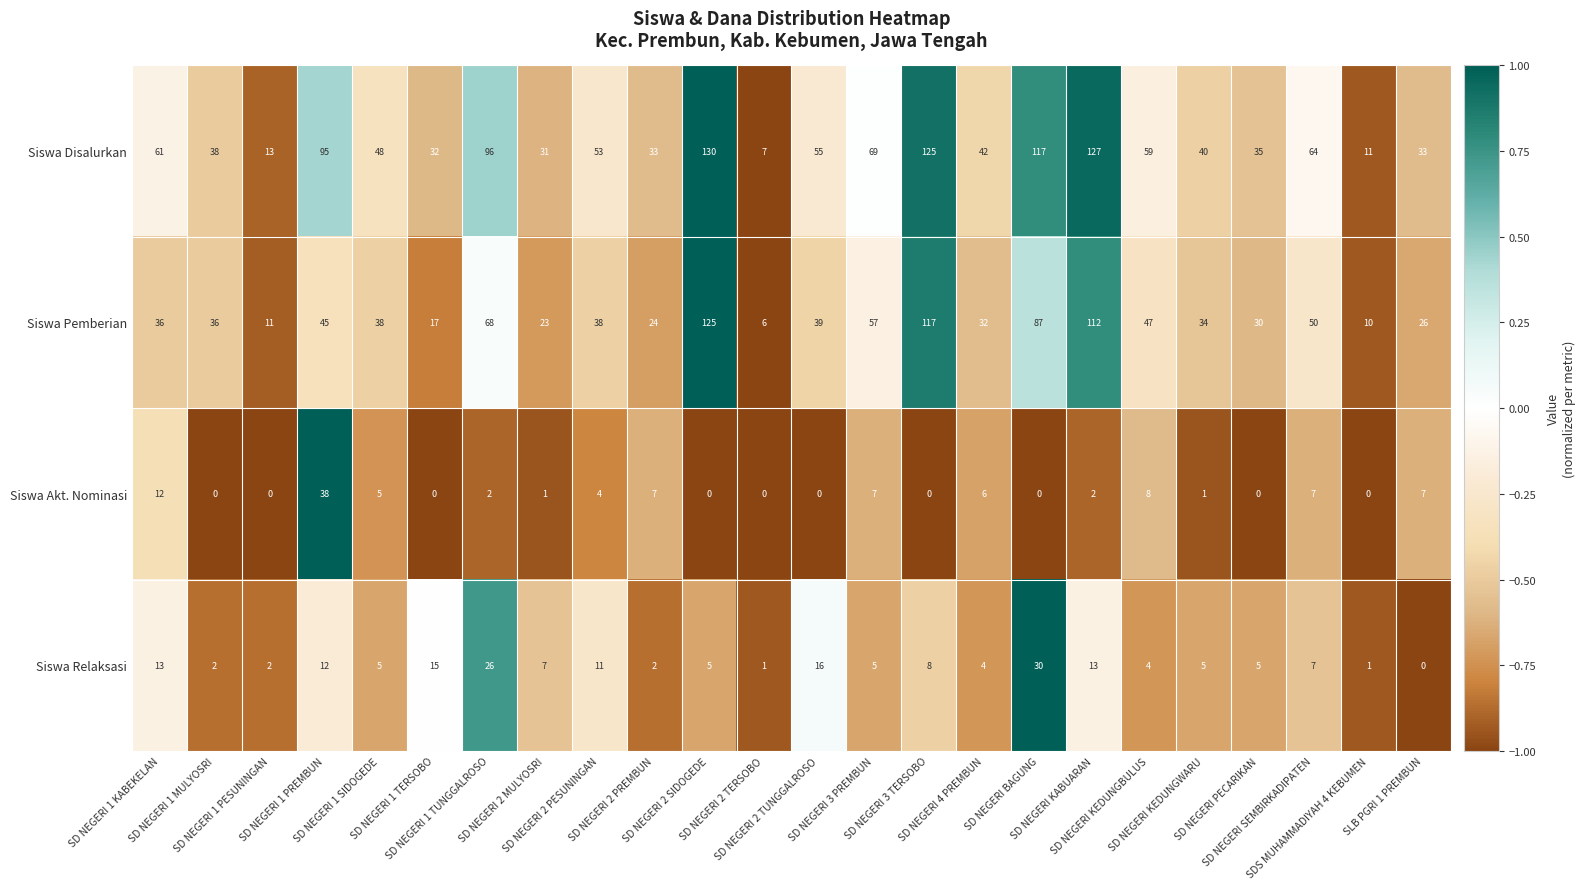

At how many categories does at least one series exceed 72?

6